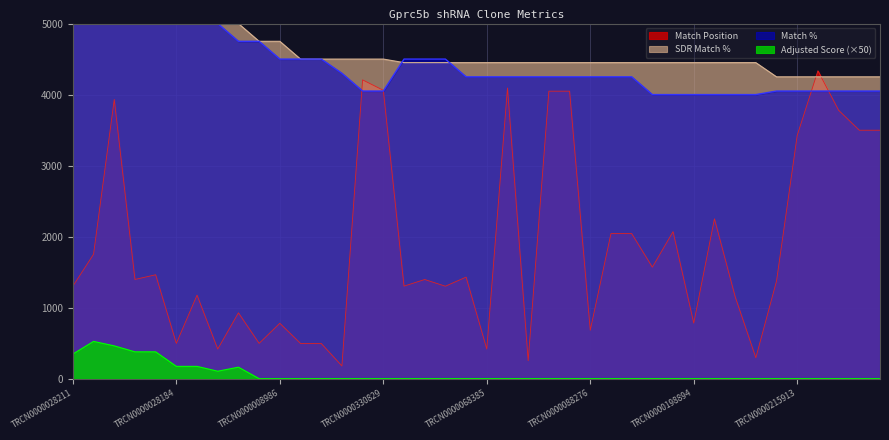

Where do SDR Match % and Match Position first cross each other?

TRCN0000215913 and TRCN0000023946